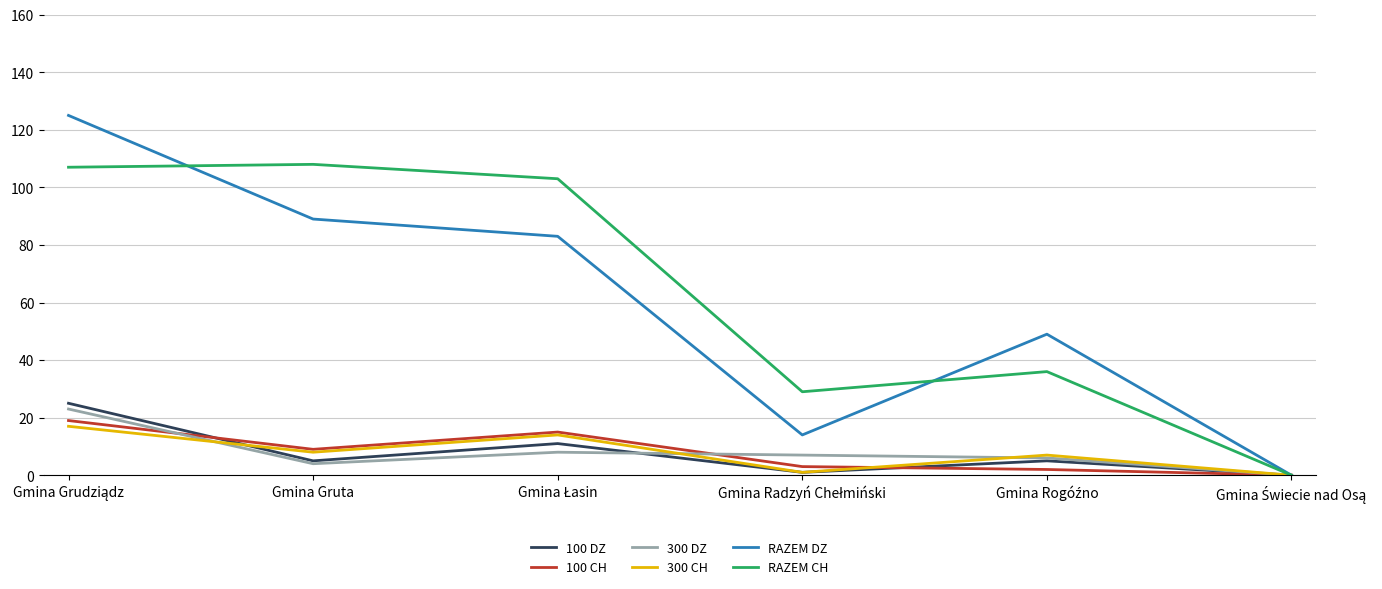

What is the spread (max minus min) of values at Gmina Gruta?

104